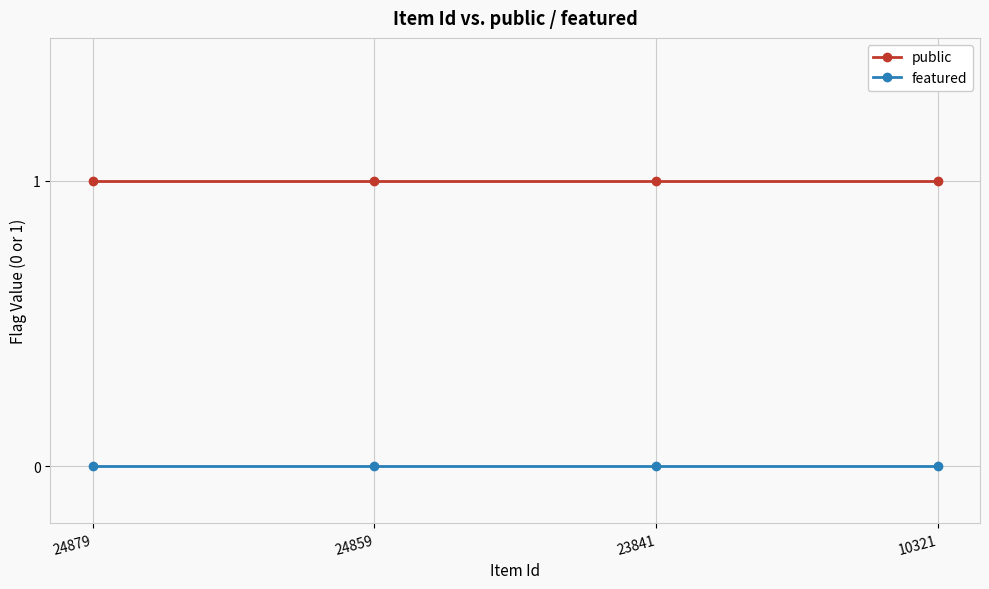

Reading left to right, extract all data points from this chart.

public: 24879=1	24859=1	23841=1	10321=1
featured: 24879=0	24859=0	23841=0	10321=0